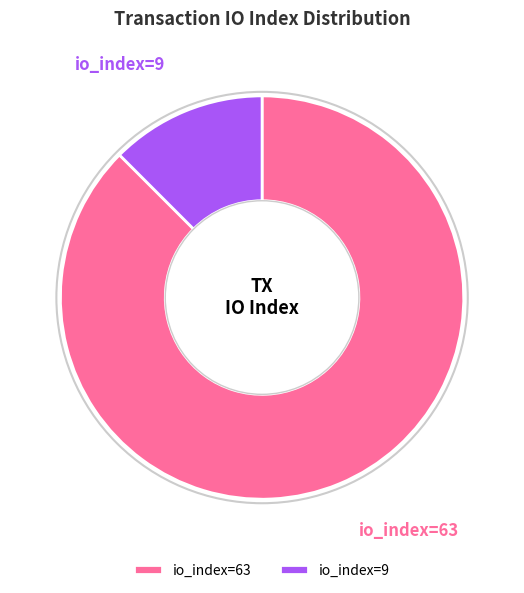

Which slice is the largest?

io_index=63